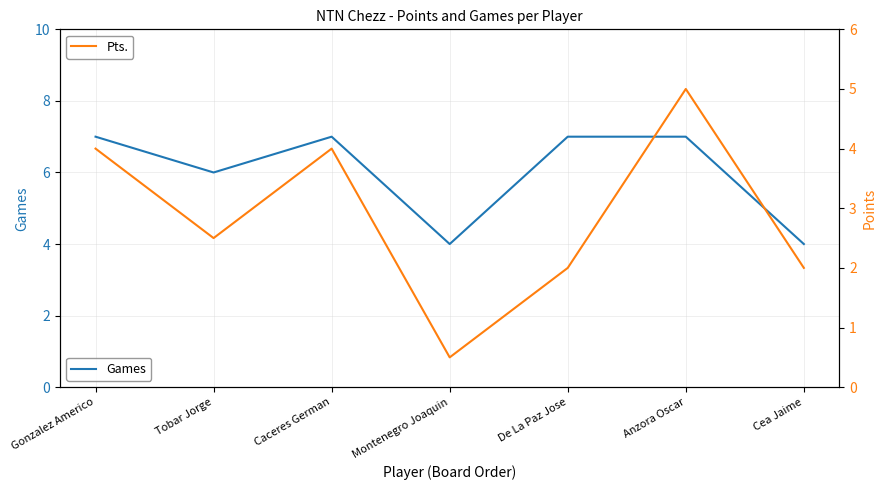

Count the number of data series in this chart.

2